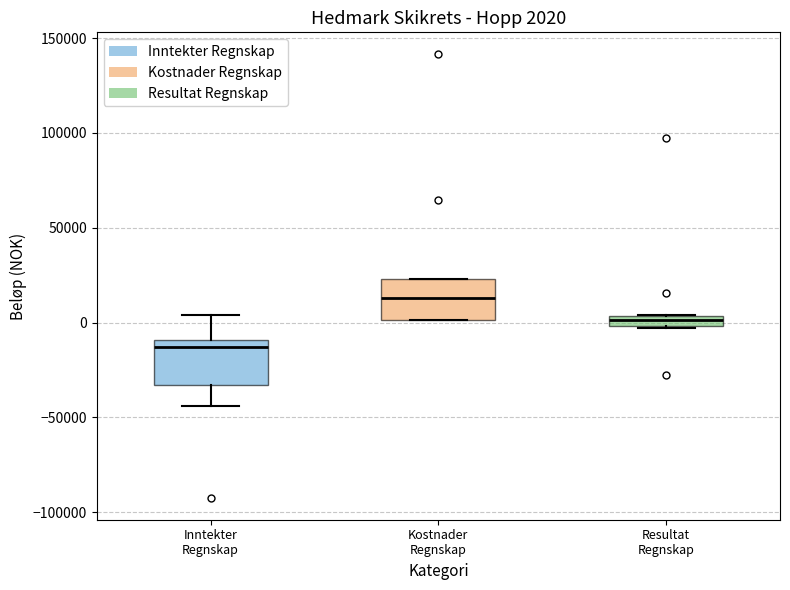

Which box's median line is the highest?

Kostnader Regnskap